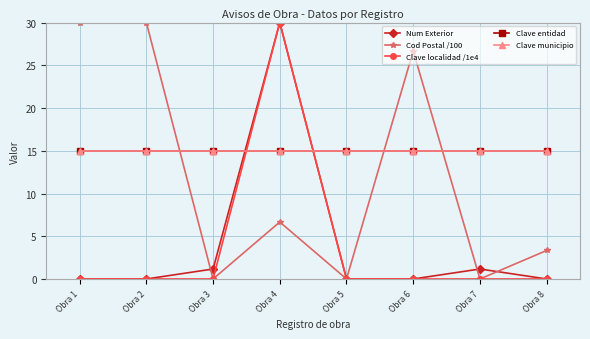

Does the chart have visible grid lines?

Yes